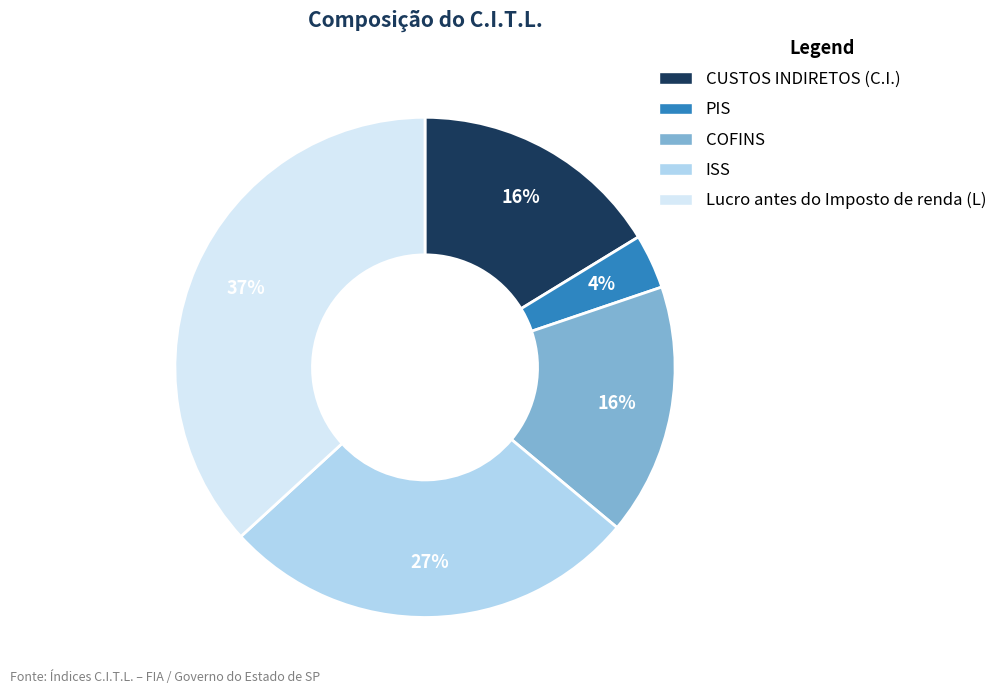

Is it true that PIS is 11% of the pie?

False